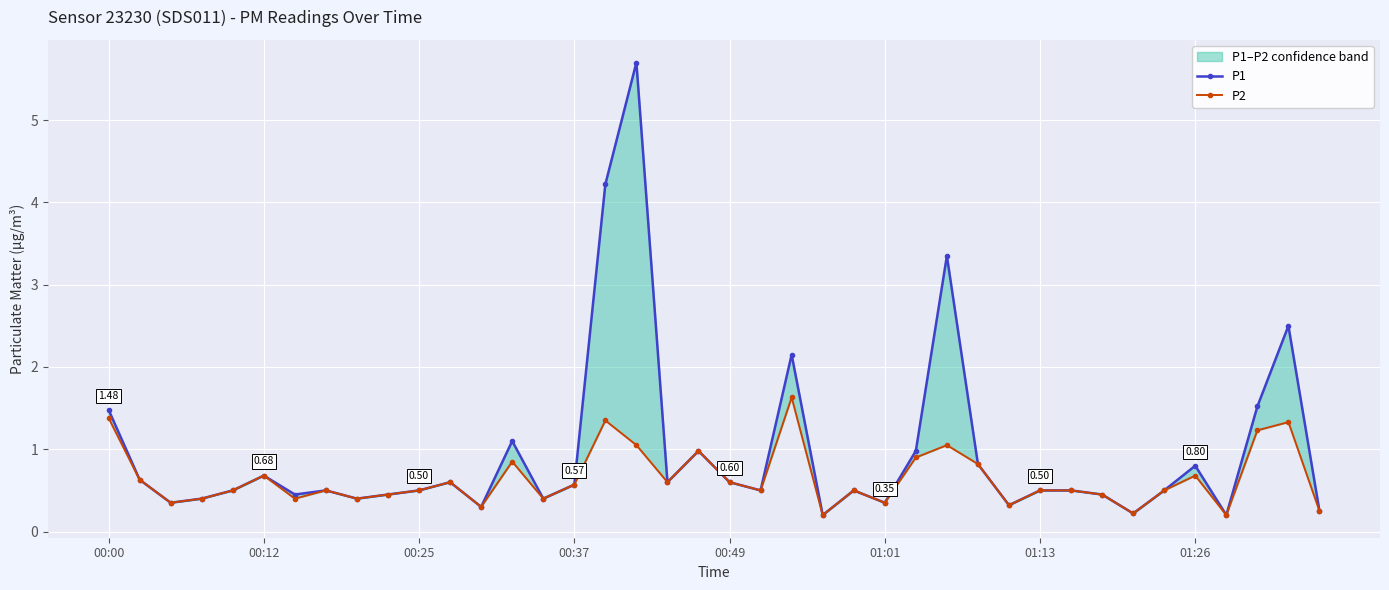

The value of P2 at 36 is 0.1. True or false?

False